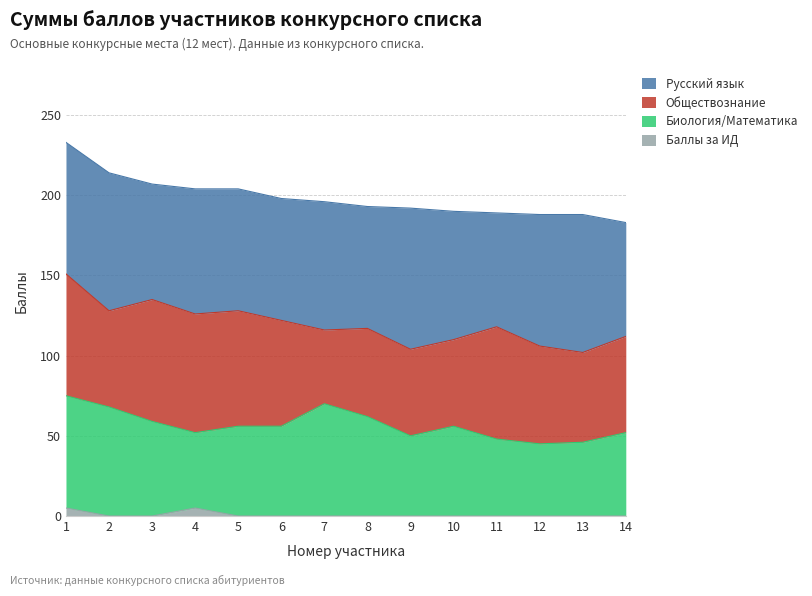

How many data points in Биология/Математика are less than 56?

6